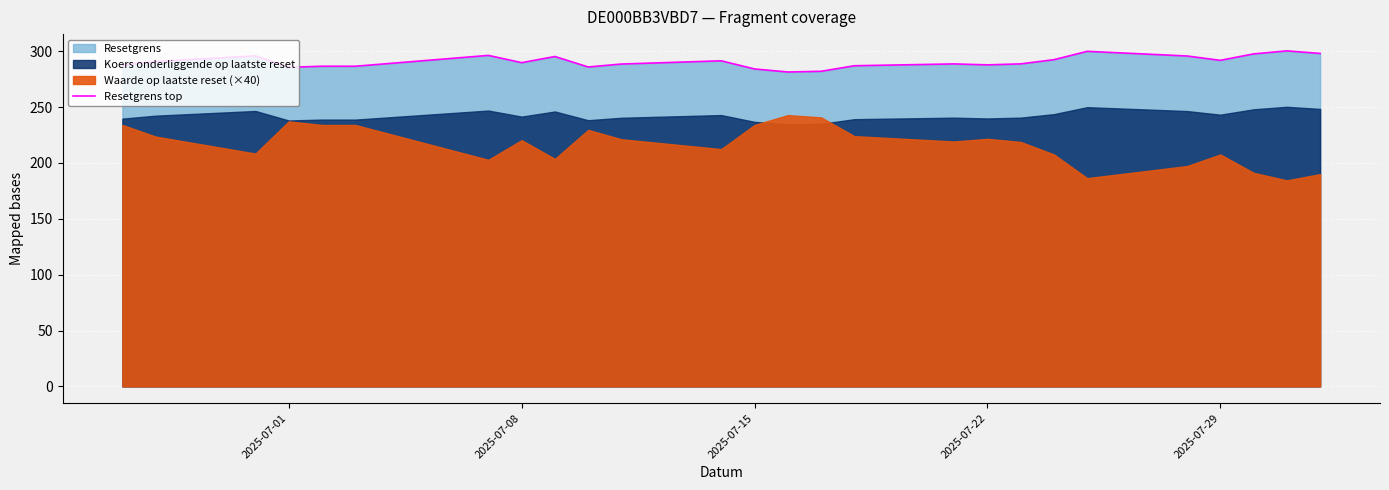

True or false: Resetgrens top has a value of 438.8 at 2025-07-15.

False